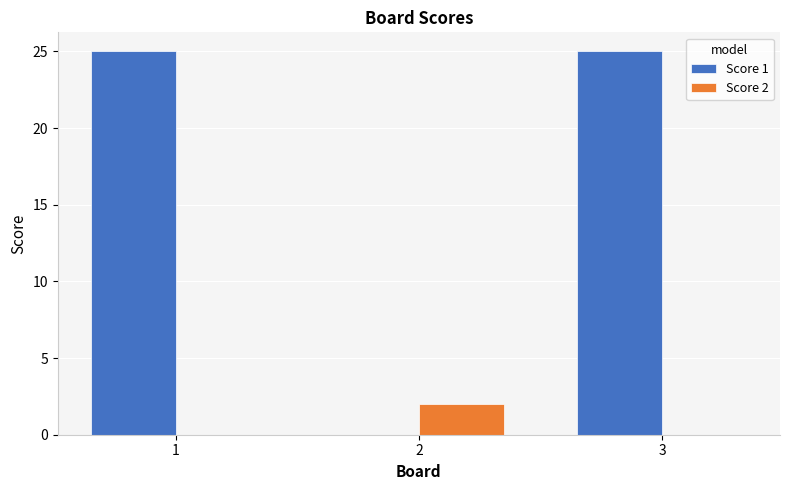

What is the sum of all Score 1 values?

50